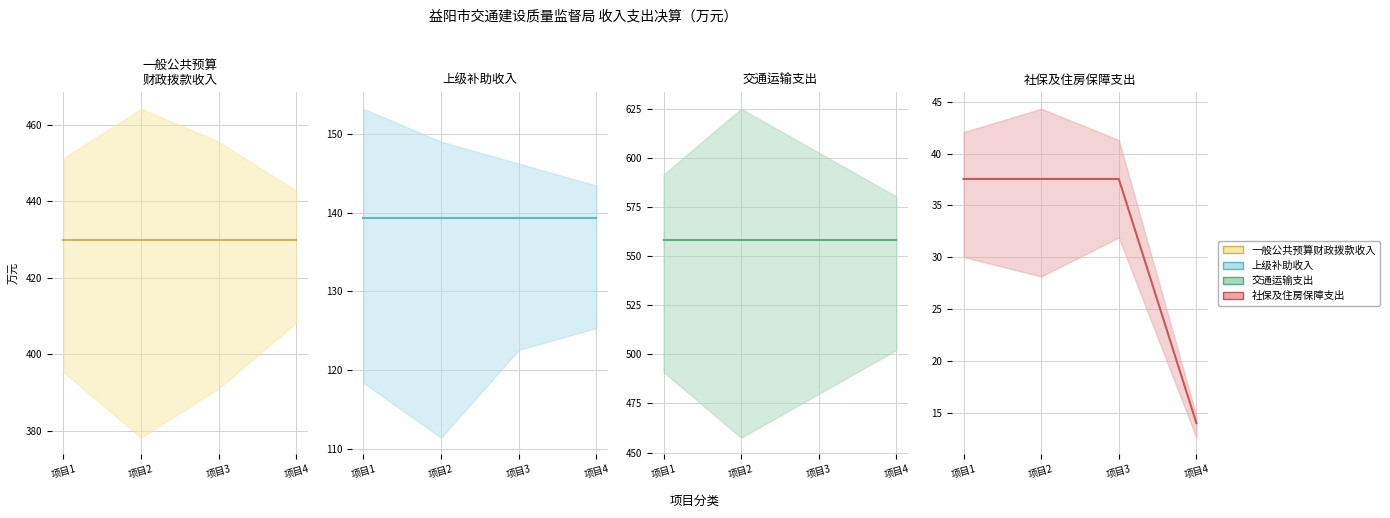

At how many categories does at least one series exceed 107?

4